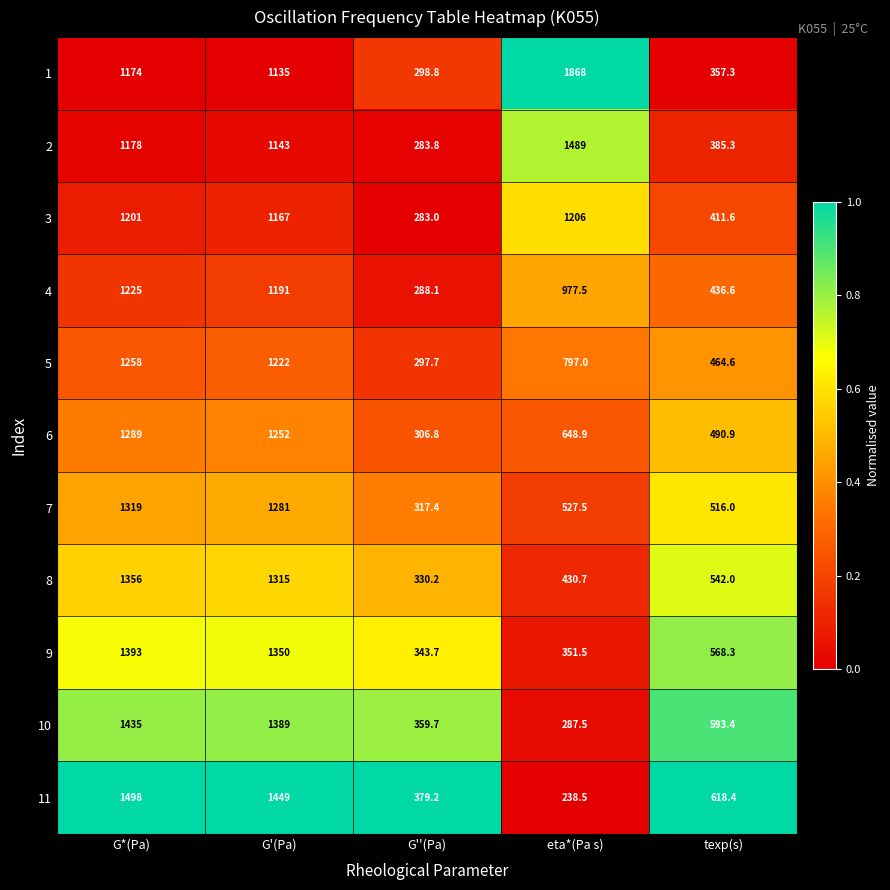

What is the difference between the 10 values at G'(Pa) and texp(s)?

795.6